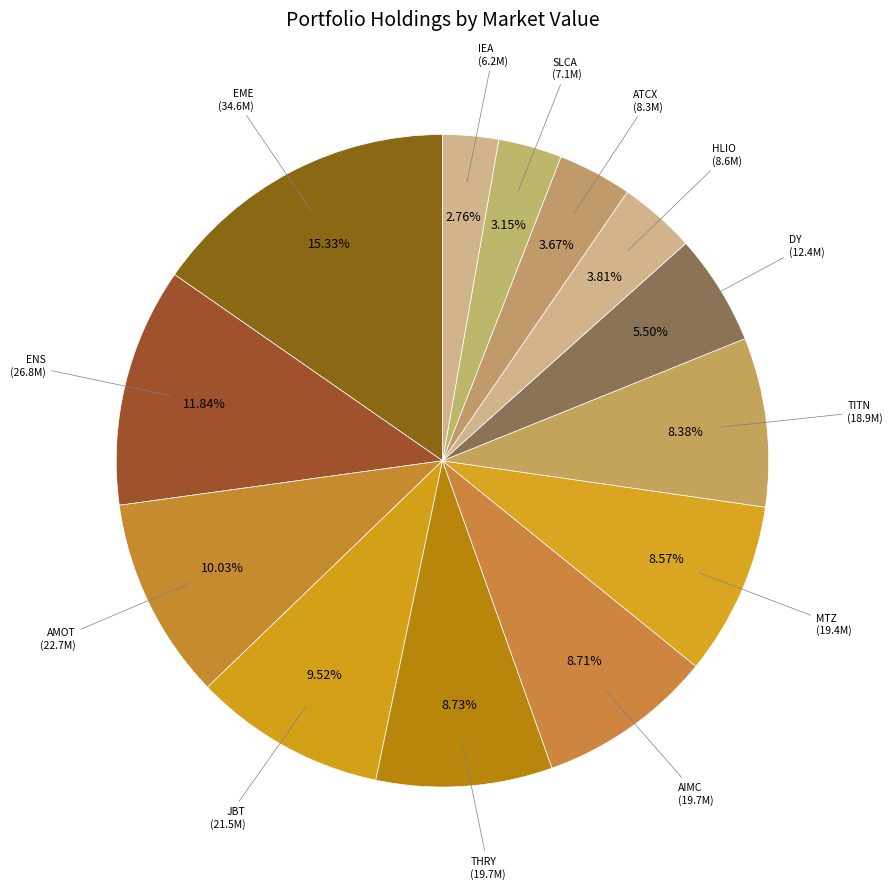

Rank the categories by value from highest to lowest.

EME, ENS, AMOT, JBT, THRY, AIMC, MTZ, TITN, DY, HLIO, ATCX, SLCA, IEA